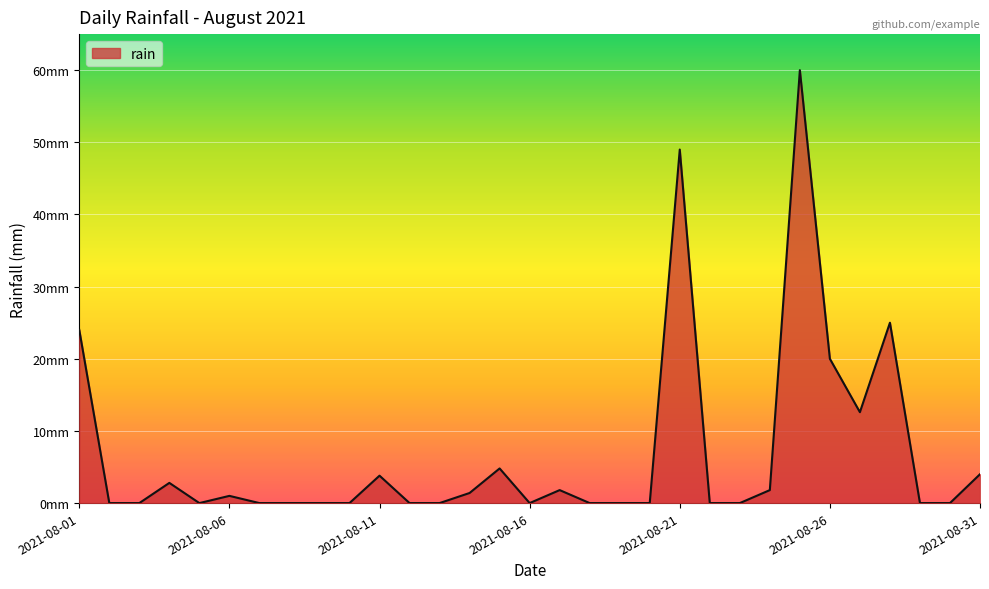

At which category does the data reach its first local valley?

2021-08-05